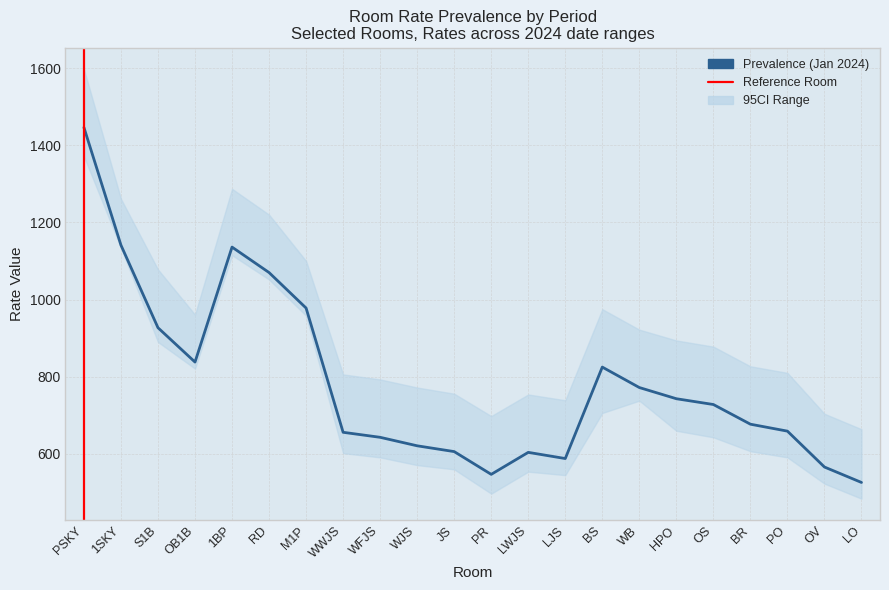

At which label is 27-12-2024~31-12-2024 closest to 1130?

M1P